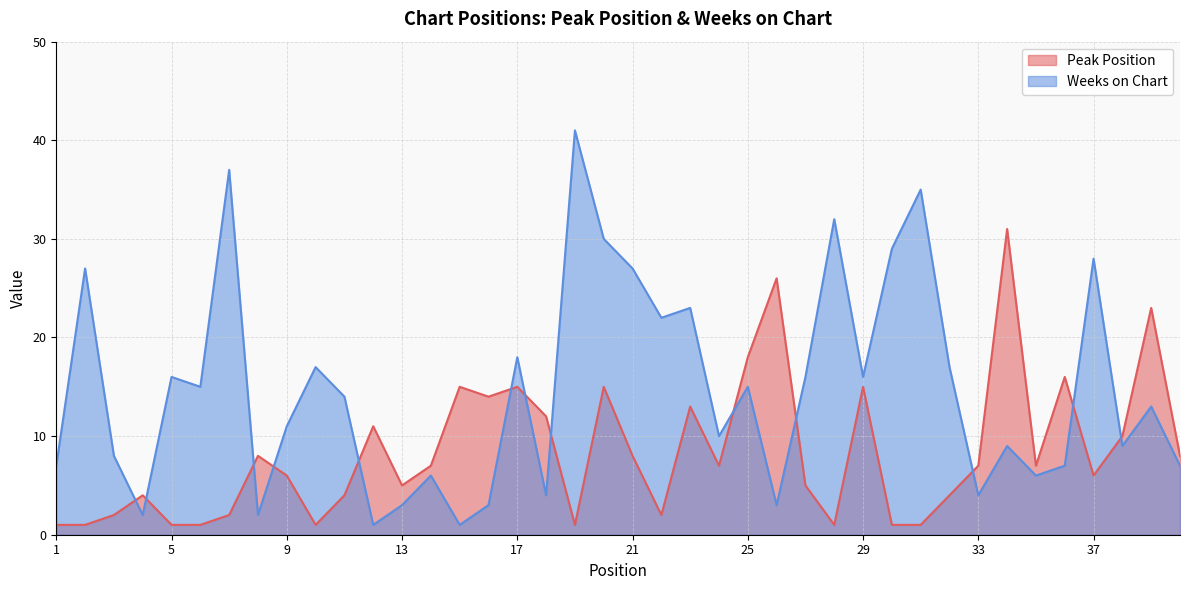

The value of Weeks on Chart at 17 is 12. True or false?

False